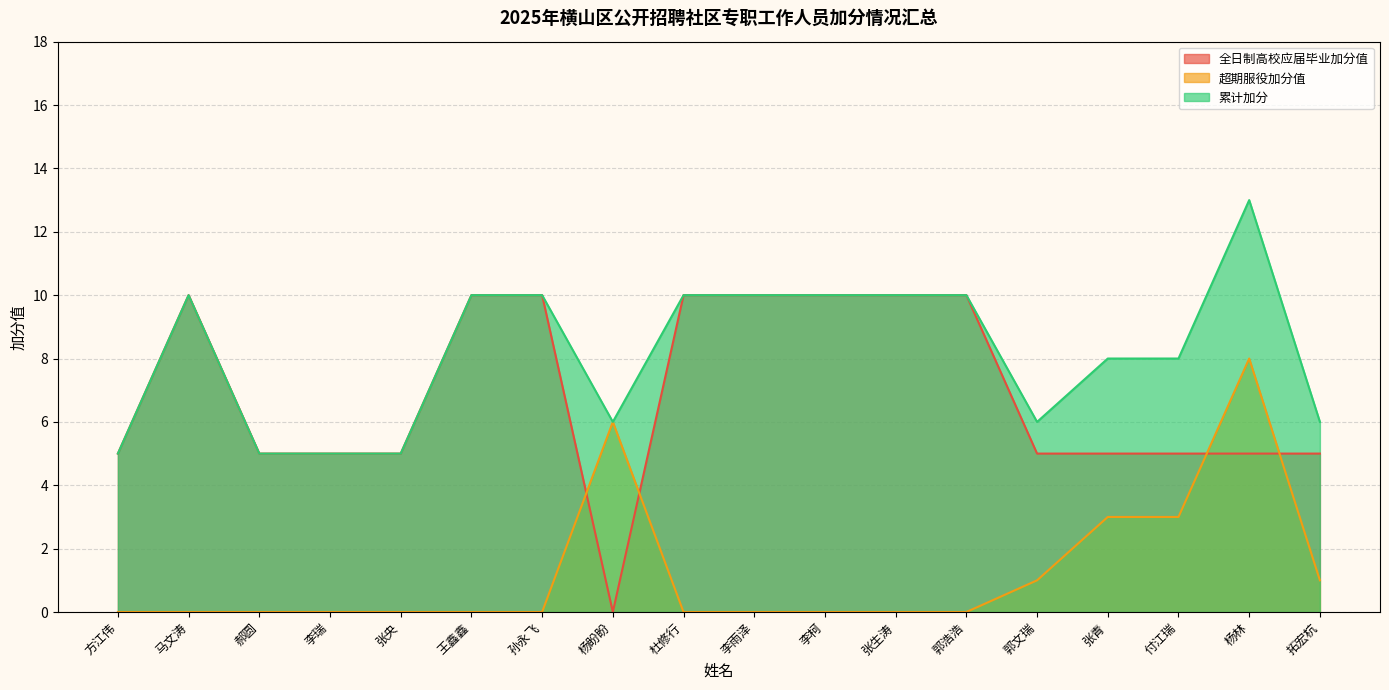

Reading left to right, extract all data points from this chart.

全日制高校应届毕业加分值: 方江伟=5	马文涛=10	郝圆=5	李瑞=5	张央=5	王鑫鑫=10	孙永飞=10	杨盼盼=0	杜修行=10	李雨泽=10	李柯=10	张生涛=10	郭浩浩=10	郭文瑞=5	张青=5	付江瑞=5	杨林=5	拓宏杭=5
超期服役加分值: 方江伟=0	马文涛=0	郝圆=0	李瑞=0	张央=0	王鑫鑫=0	孙永飞=0	杨盼盼=6	杜修行=0	李雨泽=0	李柯=0	张生涛=0	郭浩浩=0	郭文瑞=1	张青=3	付江瑞=3	杨林=8	拓宏杭=1
累计加分: 方江伟=5	马文涛=10	郝圆=5	李瑞=5	张央=5	王鑫鑫=10	孙永飞=10	杨盼盼=6	杜修行=10	李雨泽=10	李柯=10	张生涛=10	郭浩浩=10	郭文瑞=6	张青=8	付江瑞=8	杨林=13	拓宏杭=6